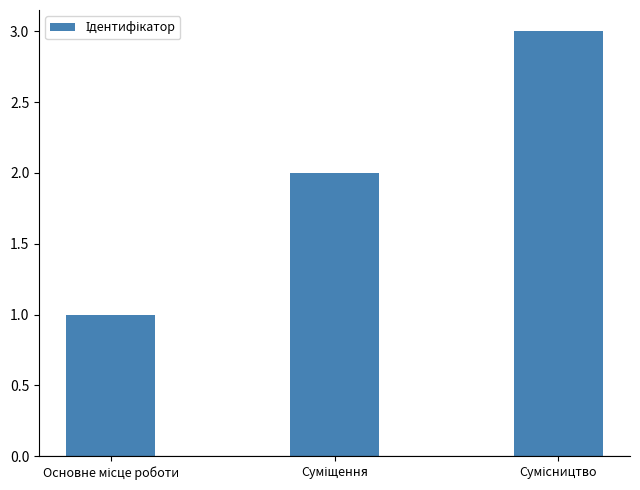

What is the maximum value shown in the chart?

3